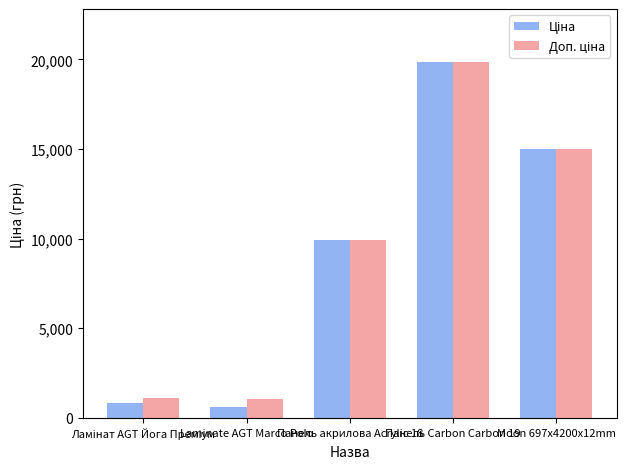

What is the minimum value shown in the chart?

586.0